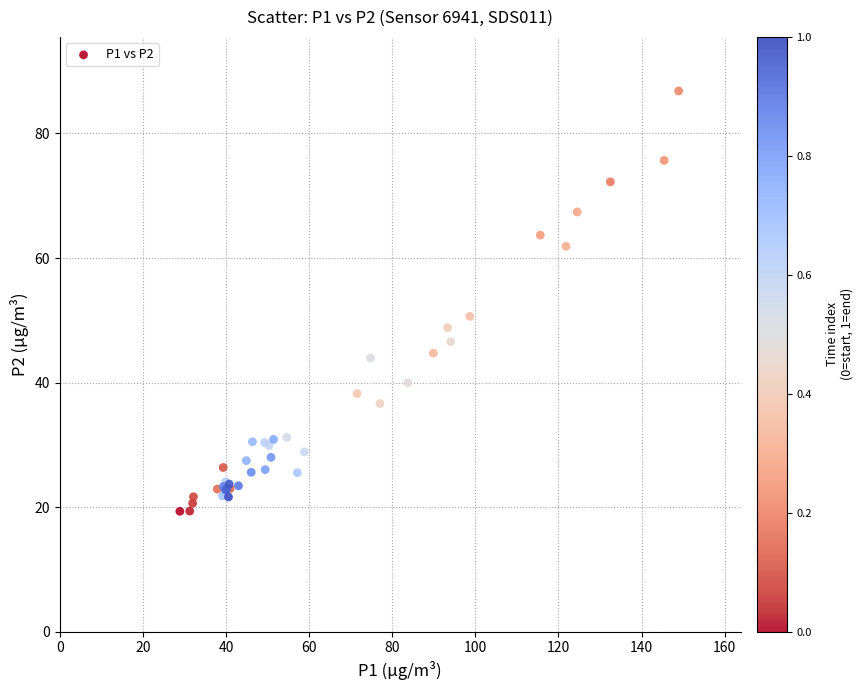

What Y value in the scatter plot is closest to 53?

50.6